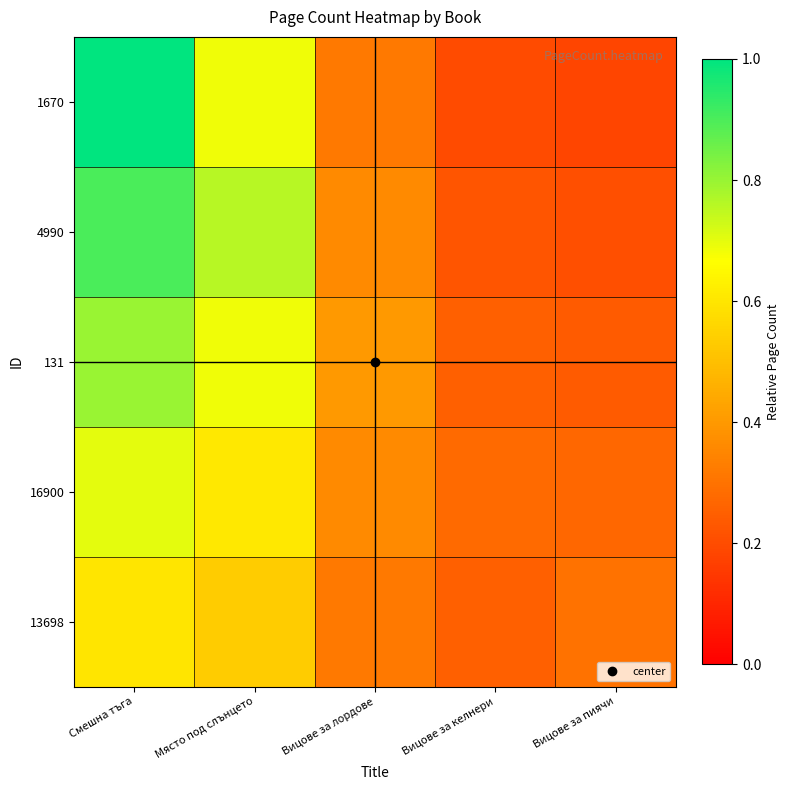

Between Вицове за лордове and Вицове за пиячи, which is larger?

Вицове за лордове